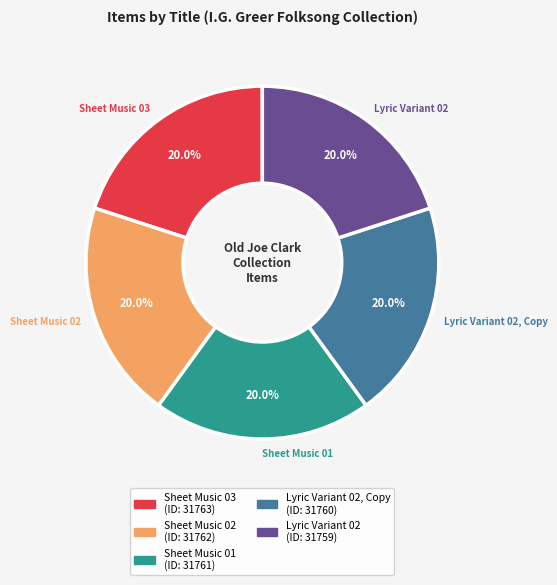

What is the ratio of the value at Sheet Music 02 to the value at Sheet Music 03?

1.0